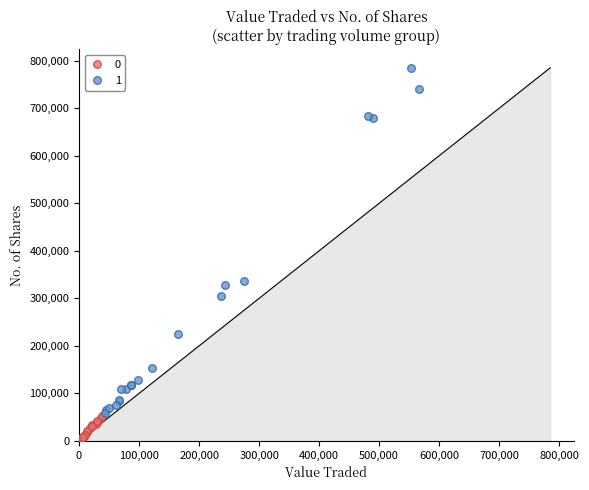

Which series reaches the minimum Y coordinate?

0